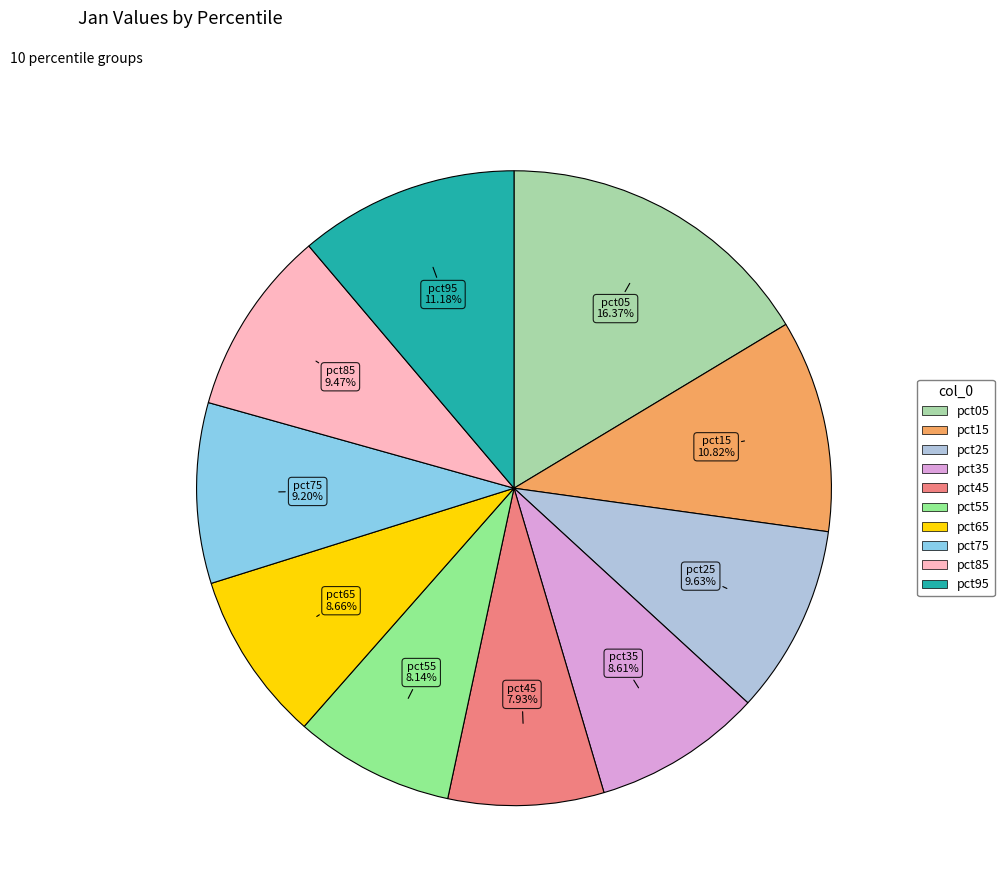

Is there a majority slice in this chart?

No